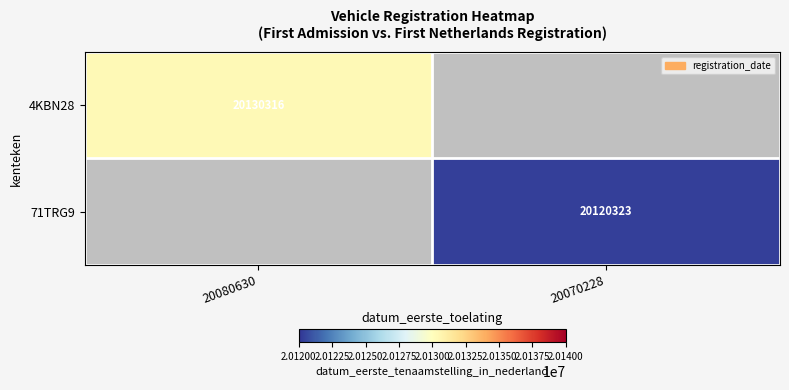

The value of 71TRG9 at 20070228 is 20120323. True or false?

True